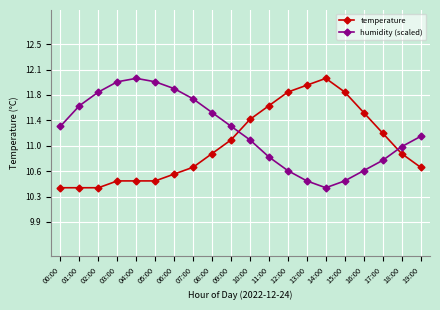

What is the value of the temperature point at the 13th from the left?

11.8